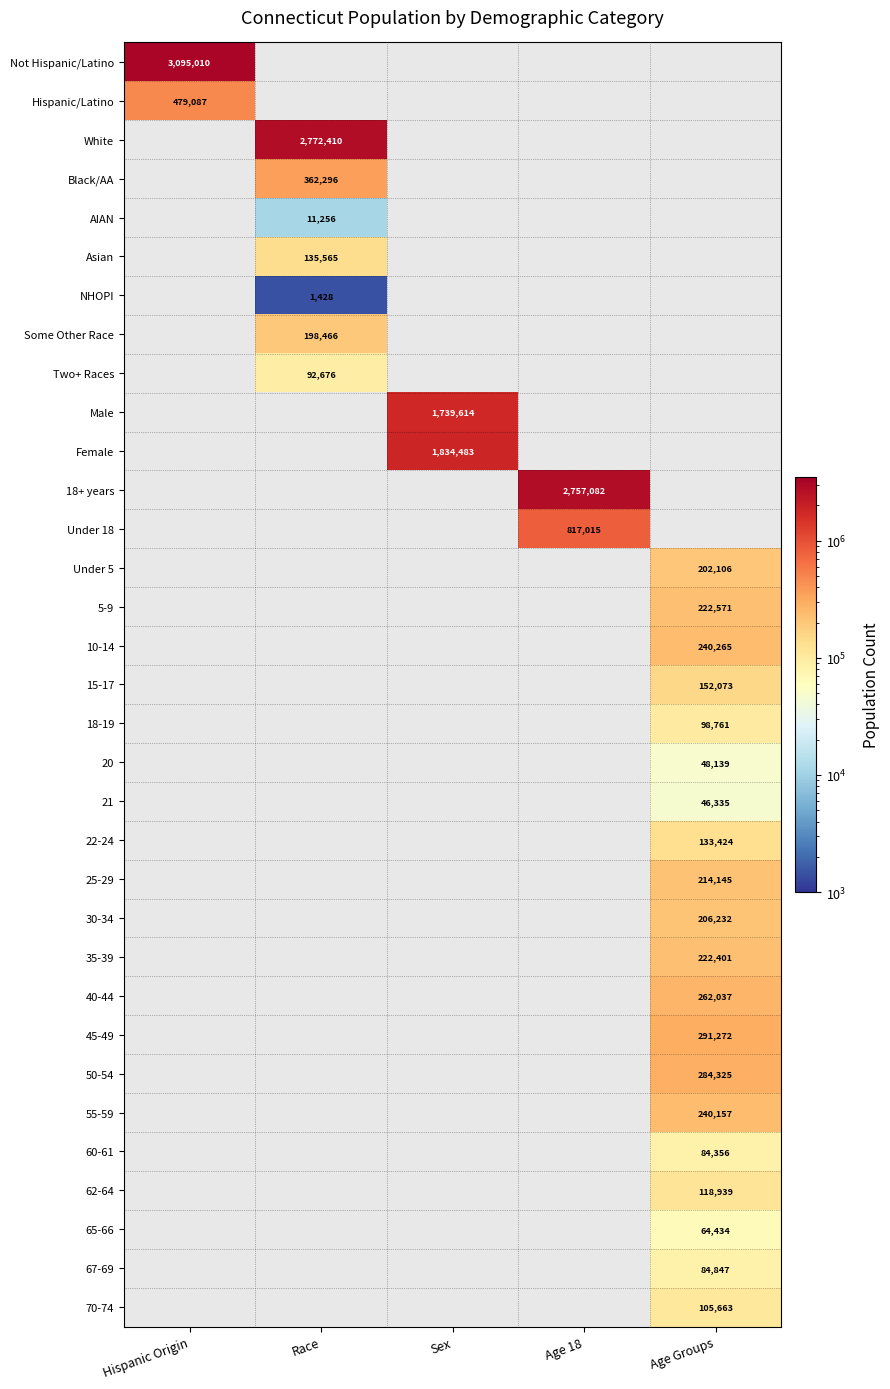

The value of Female at Sex is 1834483. True or false?

True